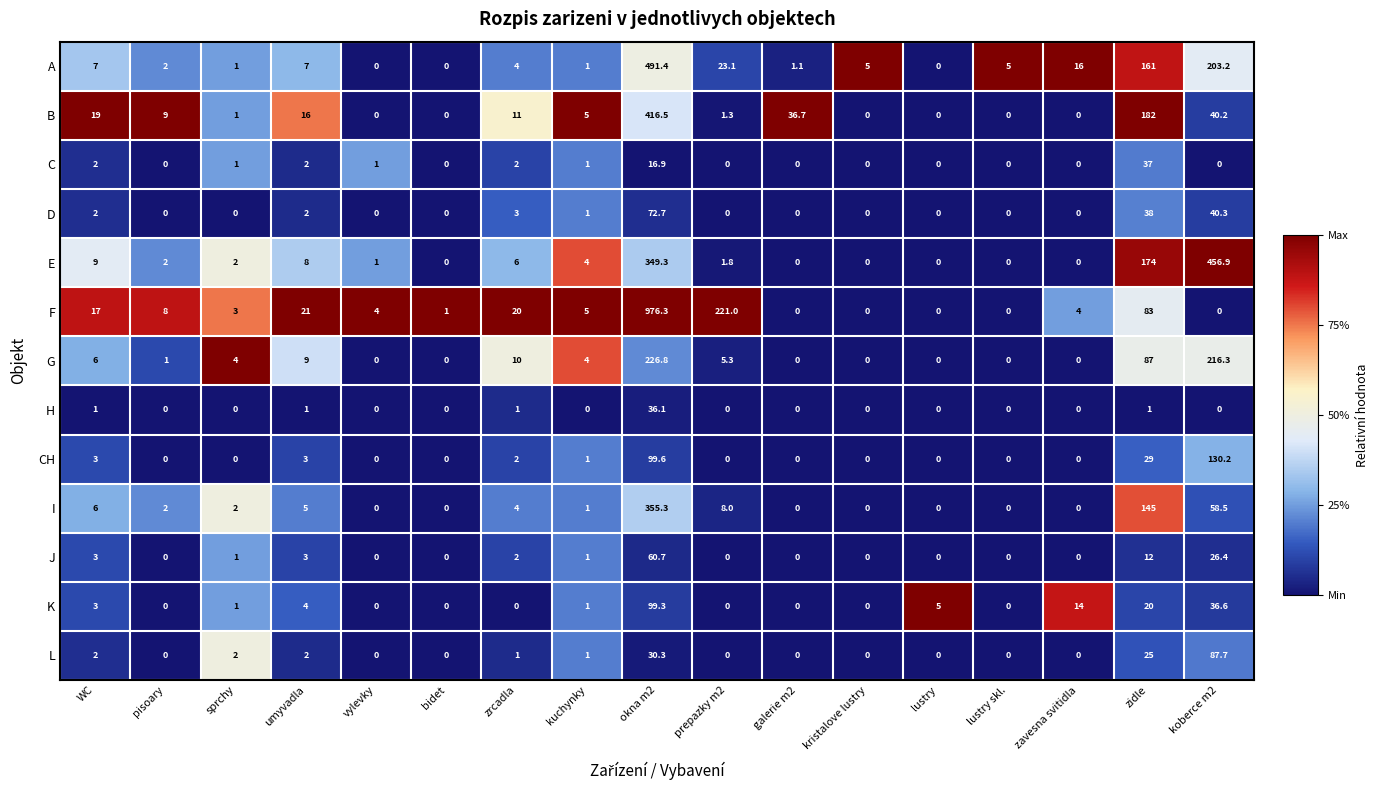

Which category has the highest value across all series?

okna m2